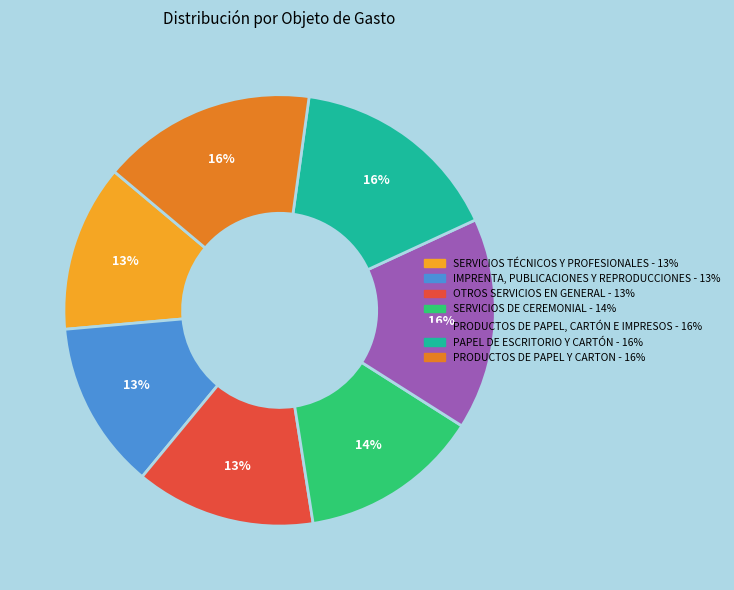

Do PAPEL DE ESCRITORIO Y CARTÓN and SERVICIOS DE CEREMONIAL together represent more than half of the pie?

No